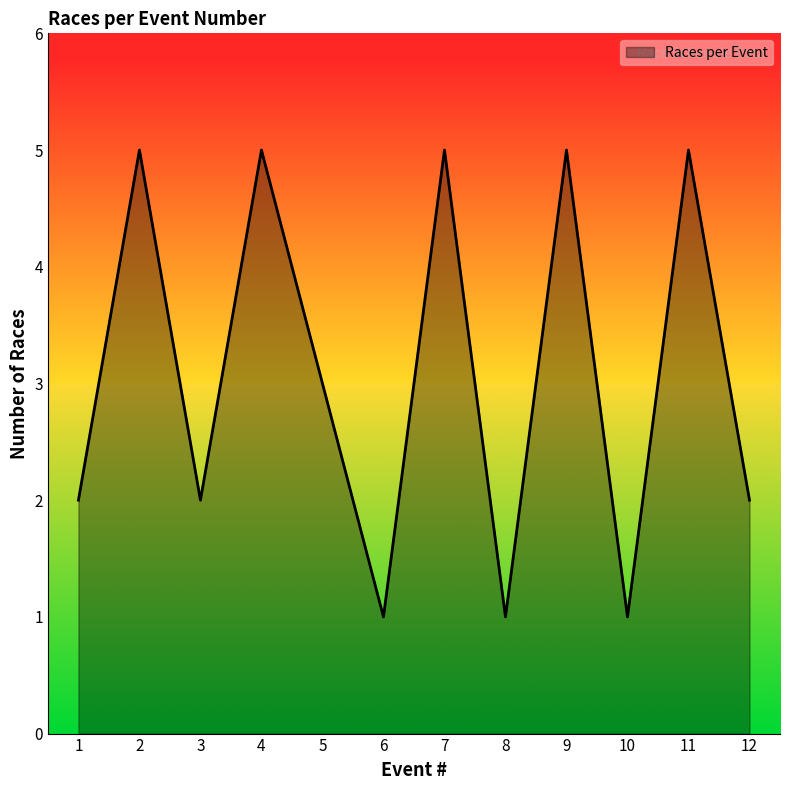

At which category does the data reach its first local valley?

3